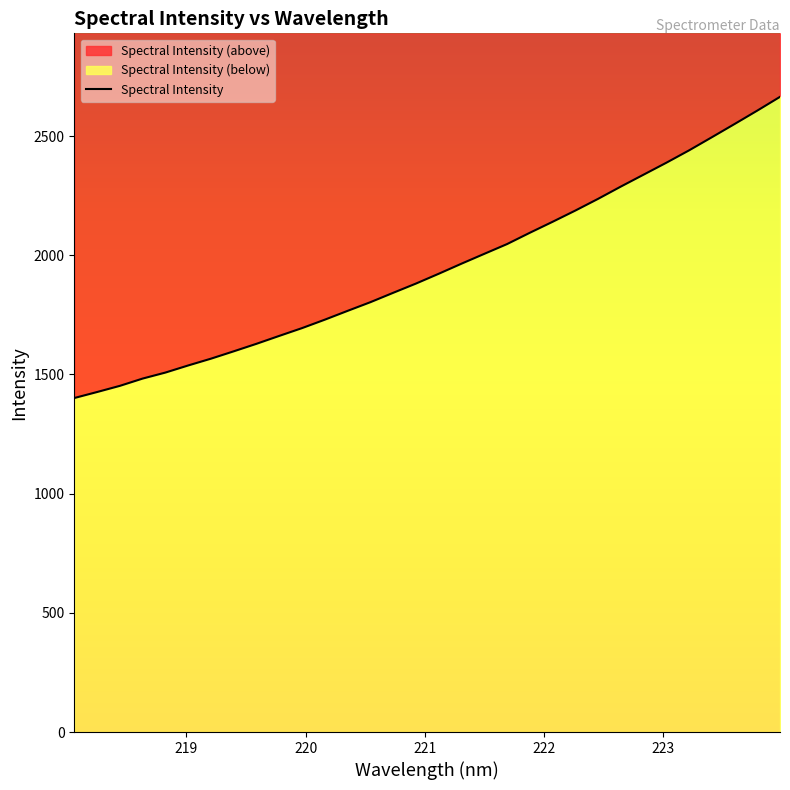

List the labels in order of value, largest first.

223.9802, 223.7895, 223.5987, 223.408, 223.2172, 223.0264, 222.8355, 222.6447, 222.4538, 222.263, 222.0721, 221.8812, 221.6902, 221.4993, 221.3083, 221.1174, 220.9264, 220.7354, 220.5444, 220.3533, 220.1623, 219.9712, 219.7801, 219.589, 219.3979, 219.2067, 219.0156, 218.8244, 218.6332, 218.442, 218.2508, 218.0596